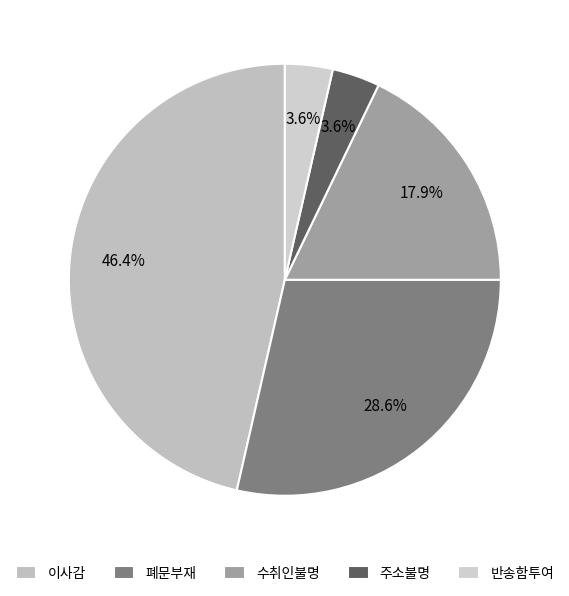

How many segments does this pie chart have?

5